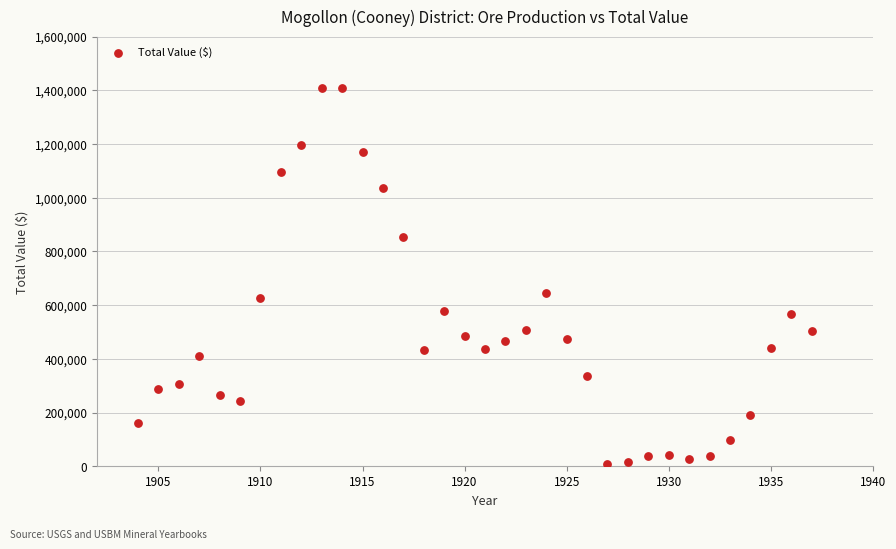

What is the range of Y values (max minus min)?

1403198